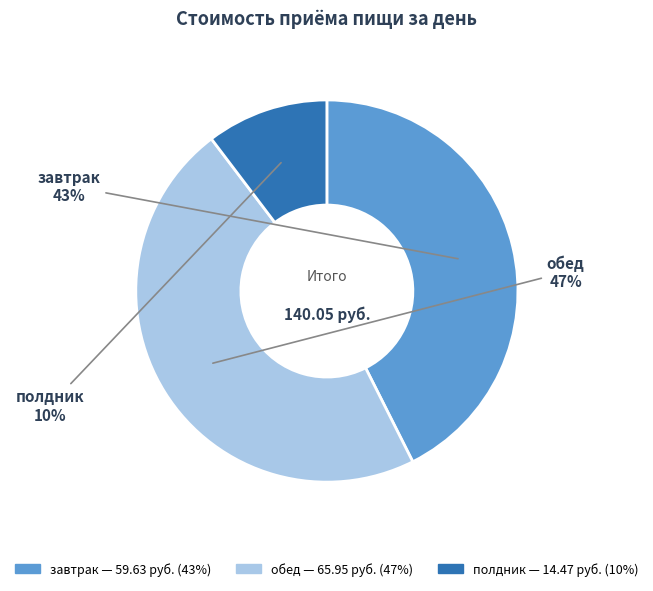

Does any single category account for the majority?

No